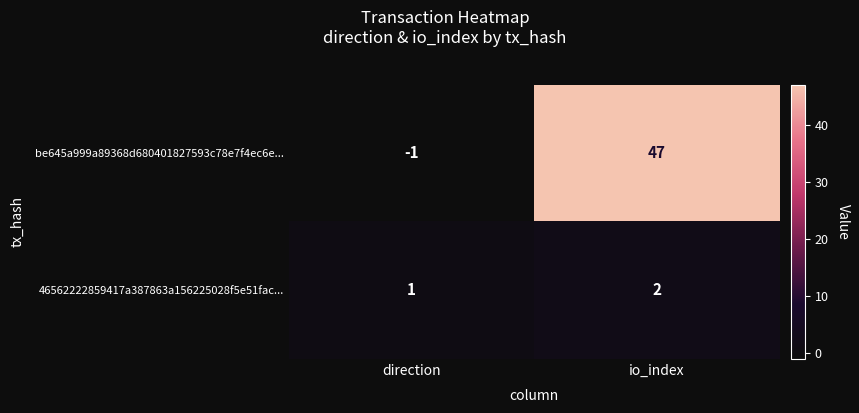

Which series has the largest total across all categories?

be645a999a89368d680401827593c78e7f4ec6e...